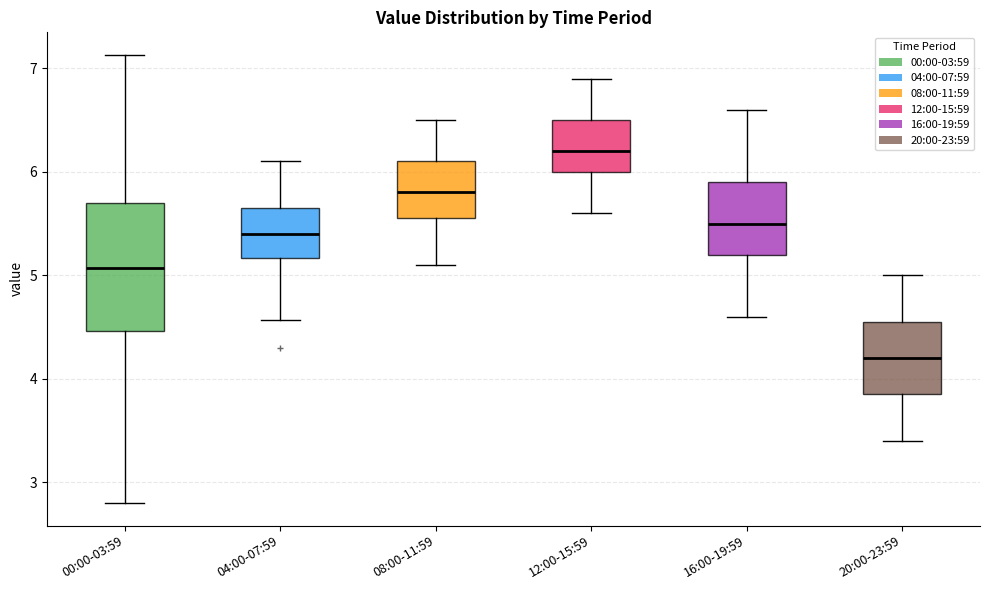

Which box's median line is the lowest?

20:00-23:59